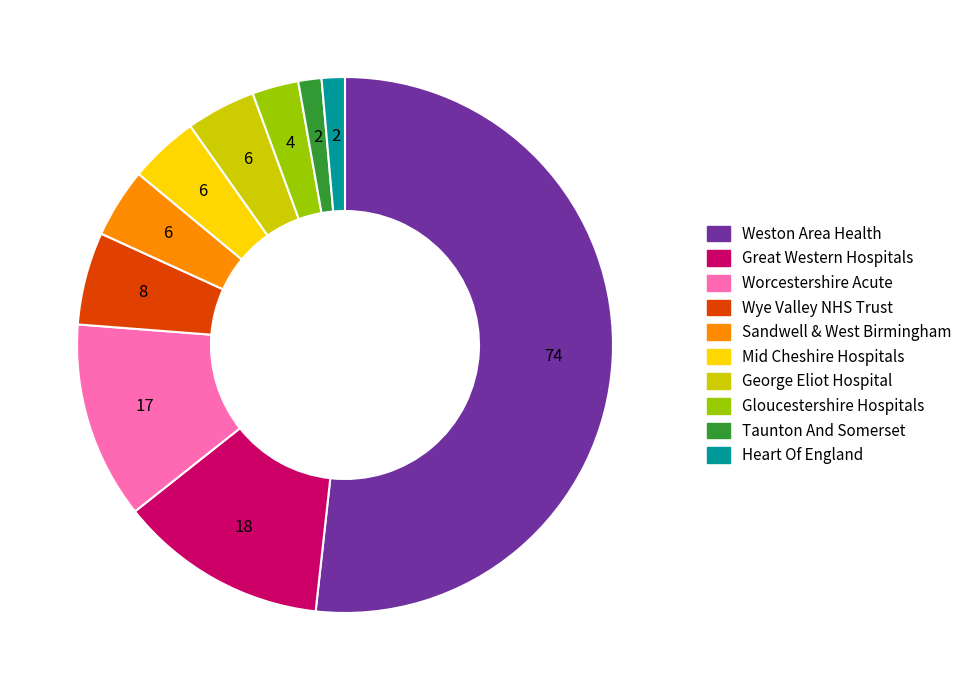

Does any single category account for the majority?

Yes